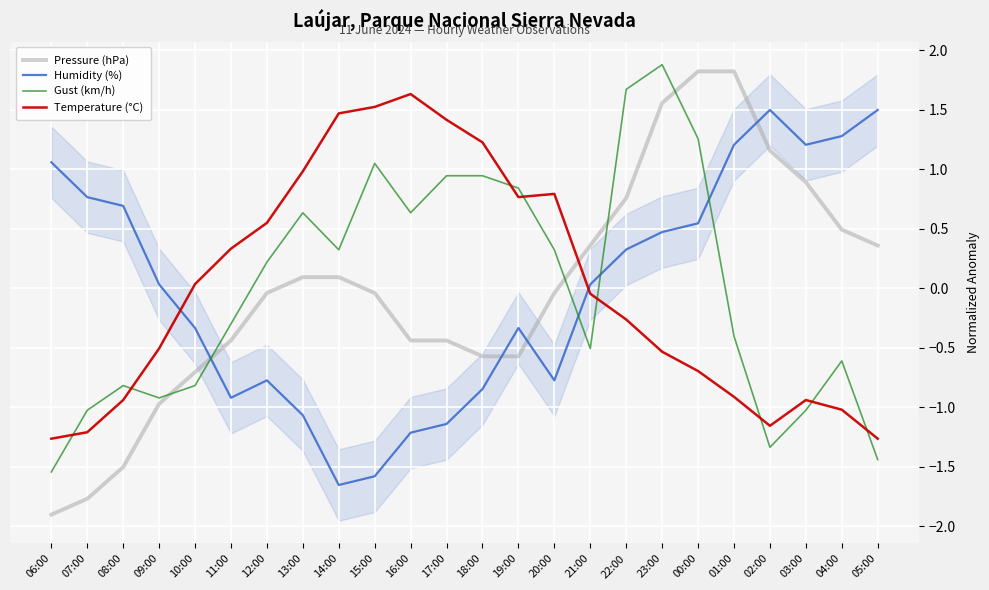

At which category does Temperature (°C) reach its first local peak?

16:00